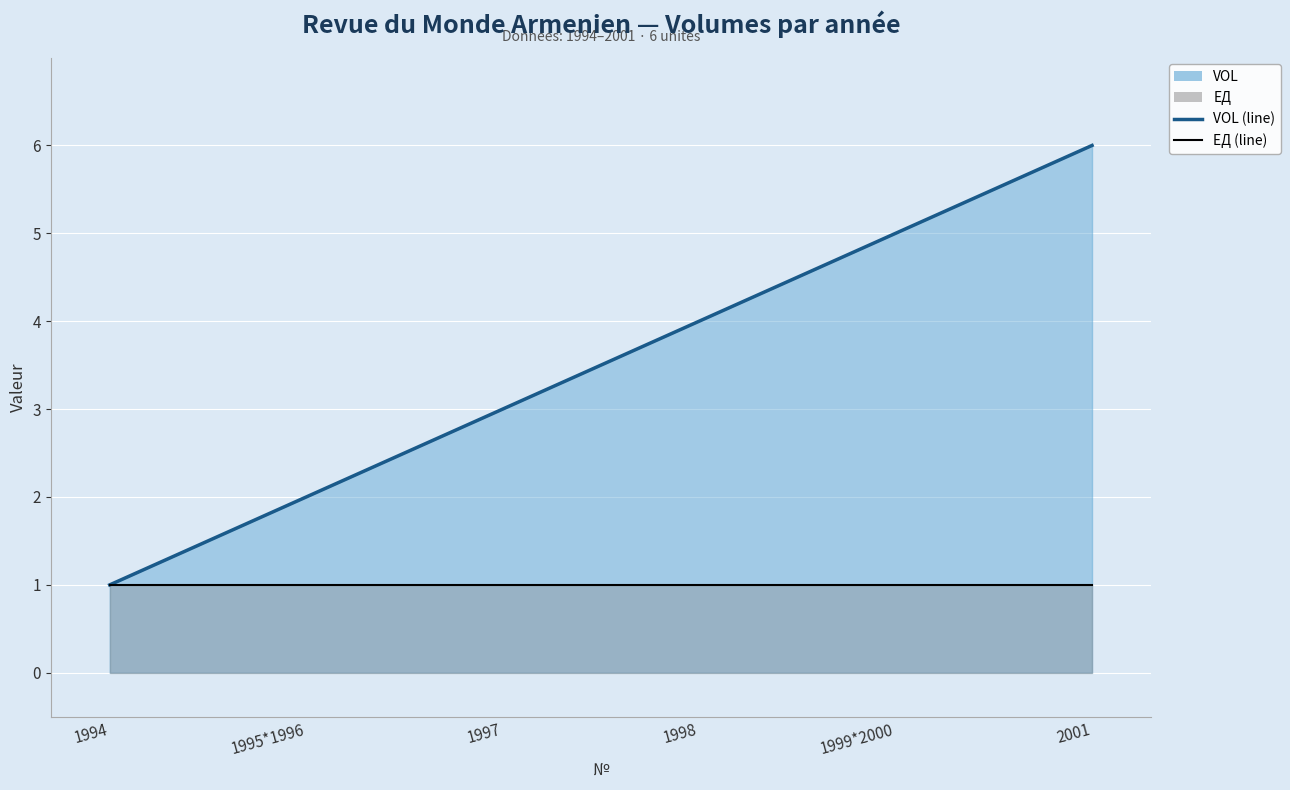

List the labels in order of ЕД (line) value, smallest first.

1994, 1995*1996, 1997, 1998, 1999*2000, 2001